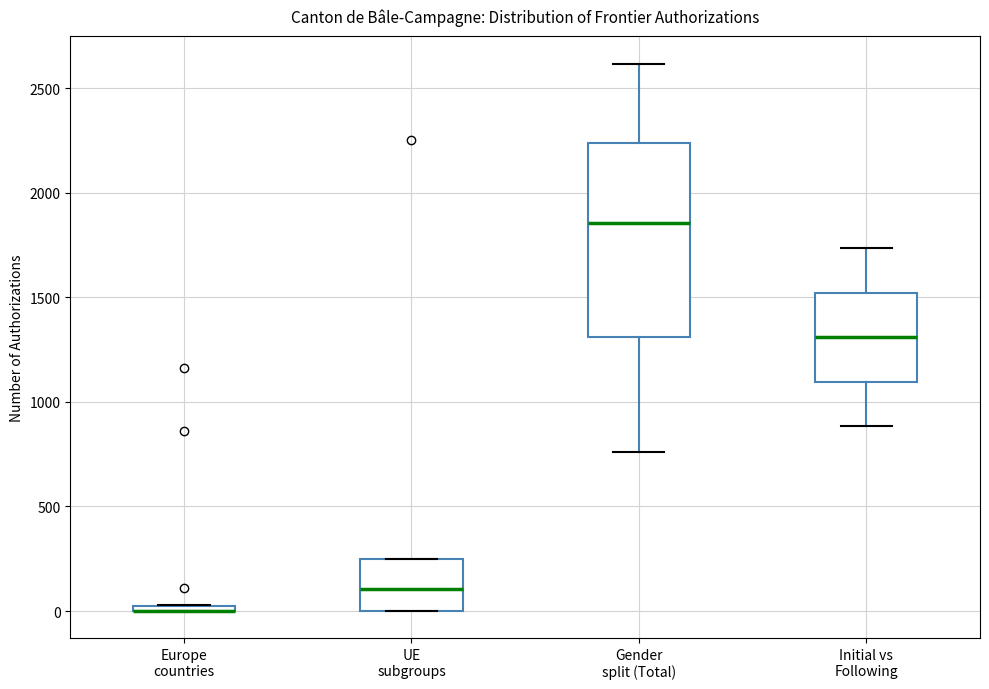

Which box is the tallest, from its lower edge to its upper edge?

Gender split (Total)